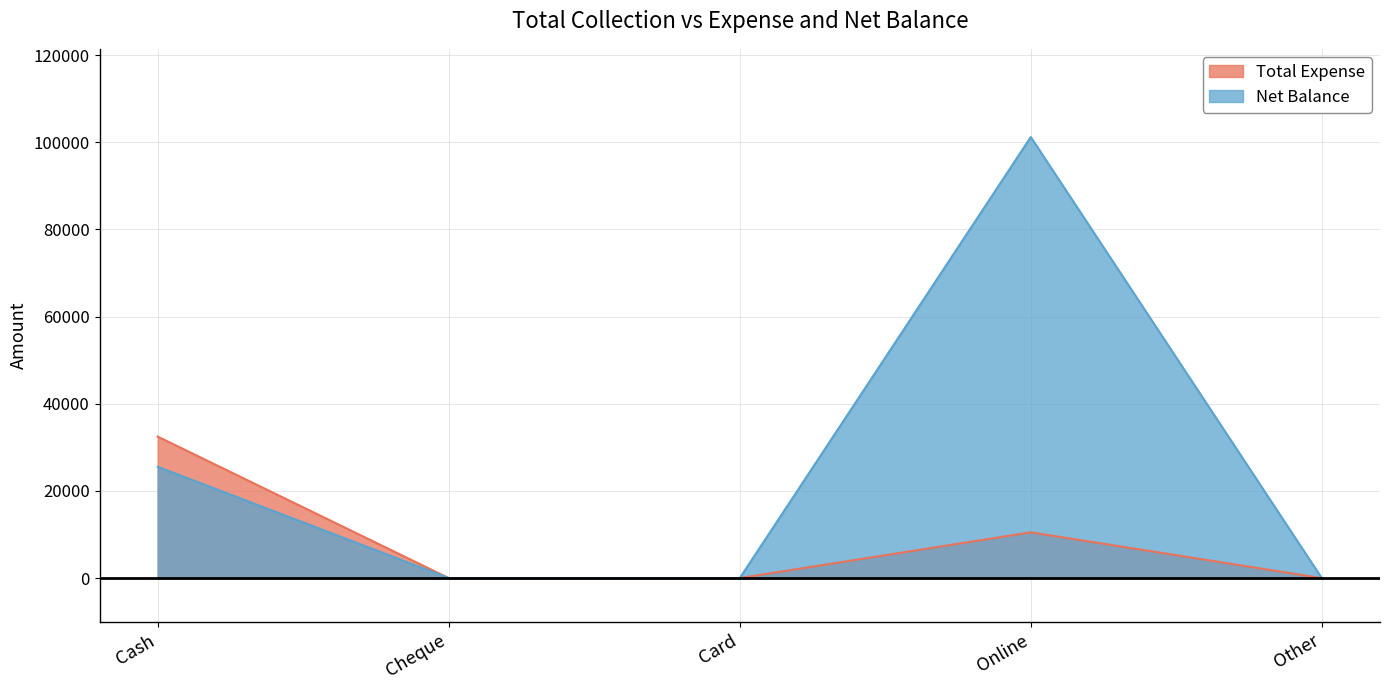

Does the chart display data point markers on the line(s)?

No